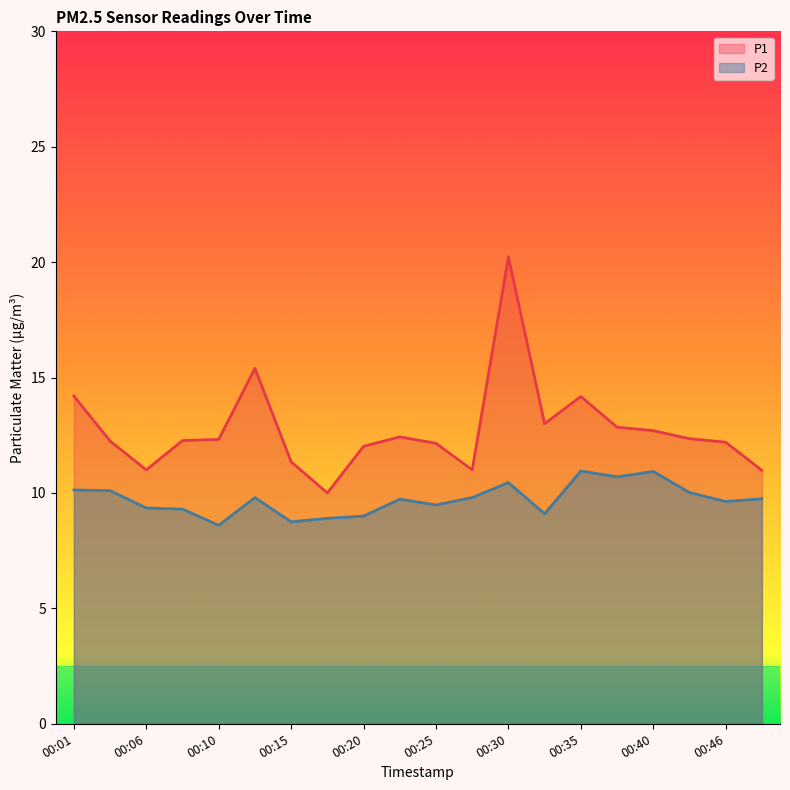

How many categories are shown in the chart?

20